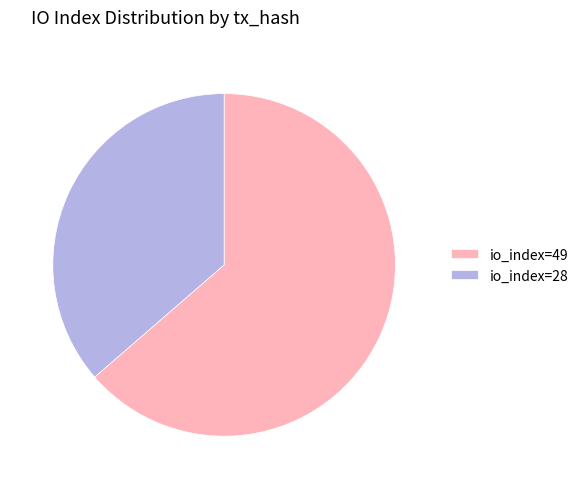

Between io_index=49 and io_index=28, which is larger?

io_index=49